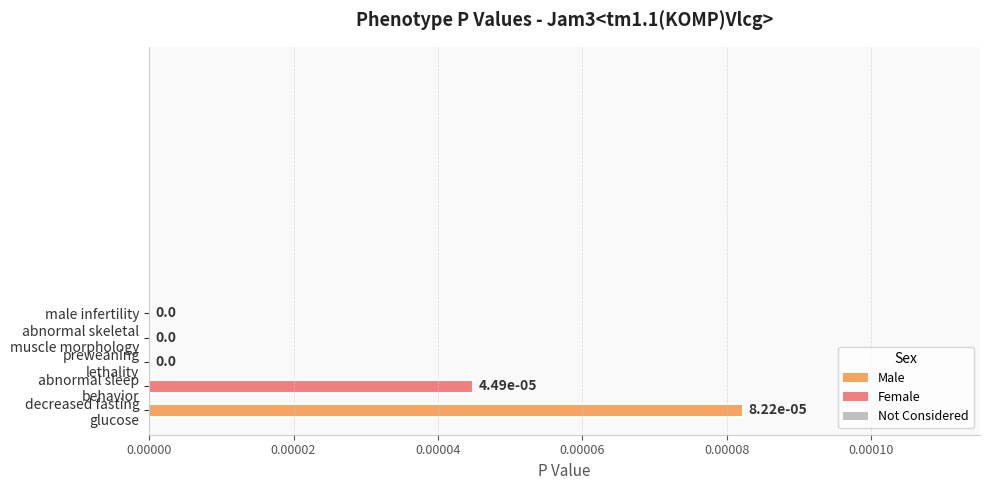

The chart shows a value of 0.0 at male infertility. True or false?

True